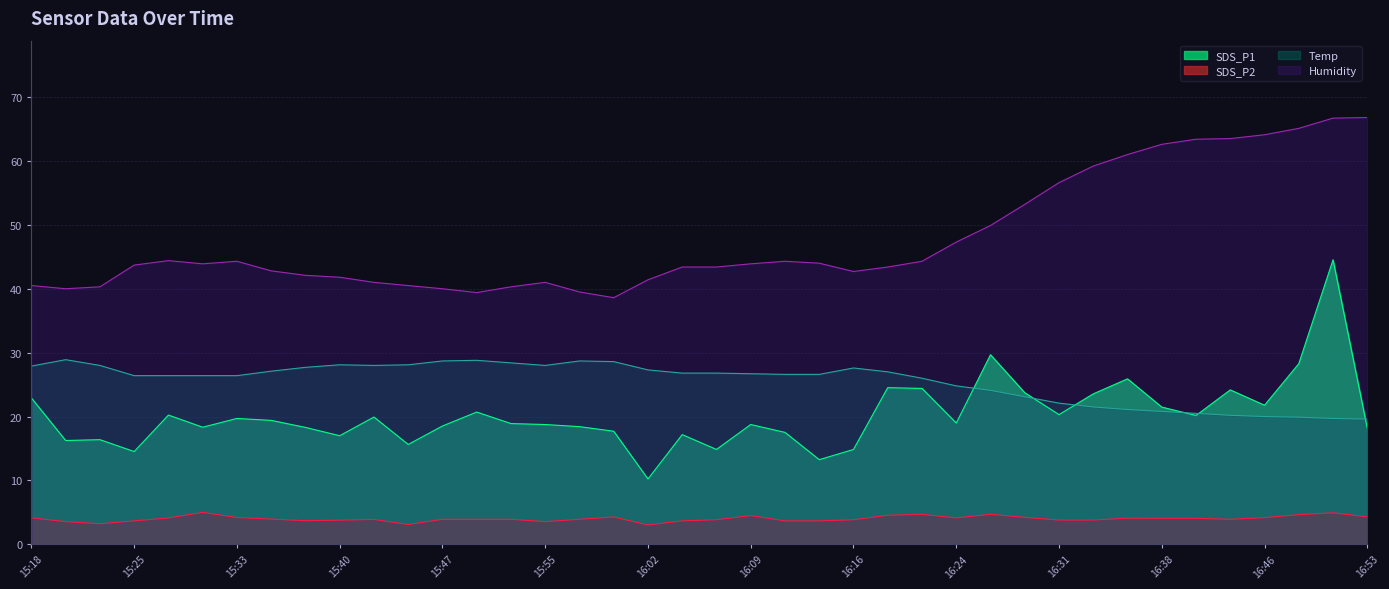

Reading left to right, what are all the values shown in this chart?

SDS_P1: 15:18=22.9	15:21=16.2	15:23=16.4	15:25=14.5	15:28=20.2	15:30=18.3	15:33=19.7	15:35=19.4	15:38=18.3	15:40=17.0	15:42=19.9	15:45=15.6	15:47=18.5	15:50=20.7	15:52=18.9	15:55=18.8	15:57=18.4	15:59=17.7	16:02=10.2	16:04=17.2	16:07=14.8	16:09=18.8	16:12=17.5	16:14=13.2	16:16=14.8	16:19=24.5	16:21=24.4	16:24=19.0	16:26=29.7	16:29=23.7	16:31=20.3	16:33=23.6	16:36=25.9	16:38=21.5	16:41=20.2	16:43=24.2	16:46=21.8	16:48=28.3	16:50=44.5	16:53=18.1
SDS_P2: 15:18=4.2	15:21=3.5	15:23=3.2	15:25=3.7	15:28=4.1	15:30=5.0	15:33=4.2	15:35=4.0	15:38=3.7	15:40=3.8	15:42=3.9	15:45=3.1	15:47=3.9	15:50=3.9	15:52=3.9	15:55=3.5	15:57=3.9	15:59=4.3	16:02=3.0	16:04=3.7	16:07=3.9	16:09=4.5	16:12=3.7	16:14=3.7	16:16=3.9	16:19=4.5	16:21=4.7	16:24=4.1	16:26=4.7	16:29=4.2	16:31=3.8	16:33=3.8	16:36=4.1	16:38=4.1	16:41=4.1	16:43=3.9	16:46=4.2	16:48=4.7	16:50=4.9	16:53=4.3
Temp: 15:18=27.9	15:21=28.9	15:23=28.0	15:25=26.4	15:28=26.4	15:30=26.4	15:33=26.4	15:35=27.1	15:38=27.7	15:40=28.1	15:42=28.0	15:45=28.1	15:47=28.7	15:50=28.8	15:52=28.4	15:55=28.0	15:57=28.7	15:59=28.6	16:02=27.3	16:04=26.8	16:07=26.8	16:09=26.7	16:12=26.6	16:14=26.6	16:16=27.6	16:19=27.0	16:21=26.0	16:24=24.8	16:26=24.1	16:29=23.1	16:31=22.1	16:33=21.5	16:36=21.1	16:38=20.8	16:41=20.5	16:43=20.2	16:46=20.0	16:48=19.9	16:50=19.7	16:53=19.6
Humidity: 15:18=40.5	15:21=40.0	15:23=40.3	15:25=43.7	15:28=44.4	15:30=43.9	15:33=44.3	15:35=42.8	15:38=42.1	15:40=41.8	15:42=41.0	15:45=40.5	15:47=40.0	15:50=39.4	15:52=40.3	15:55=41.0	15:57=39.5	15:59=38.6	16:02=41.4	16:04=43.4	16:07=43.4	16:09=43.9	16:12=44.3	16:14=44.0	16:16=42.7	16:19=43.4	16:21=44.3	16:24=47.3	16:26=49.9	16:29=53.2	16:31=56.6	16:33=59.2	16:36=61.0	16:38=62.6	16:41=63.4	16:43=63.5	16:46=64.1	16:48=65.1	16:50=66.7	16:53=66.8